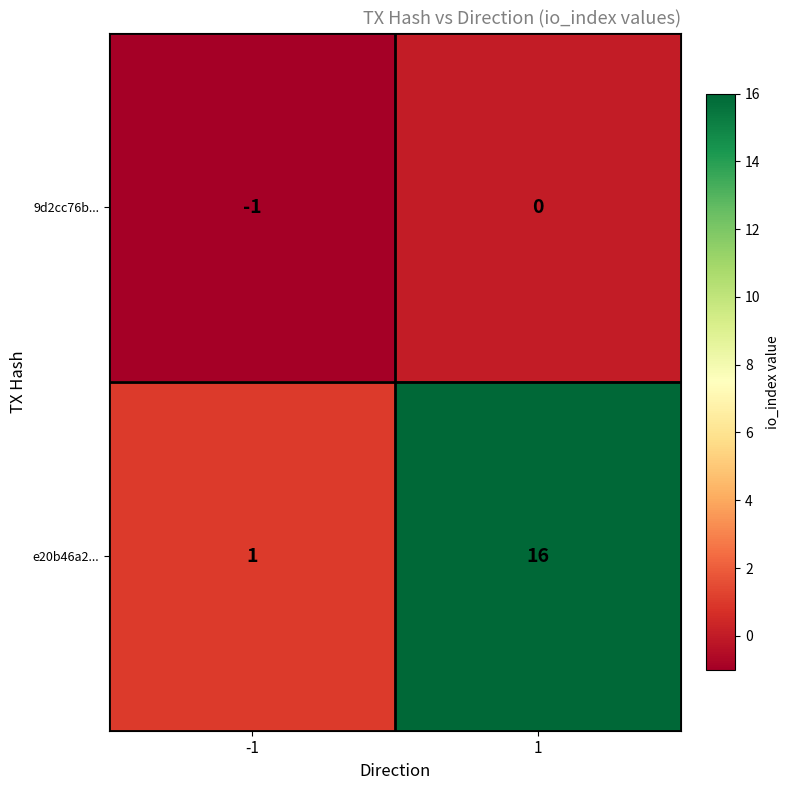

How many values in 9d2cc76b... are below zero?

1